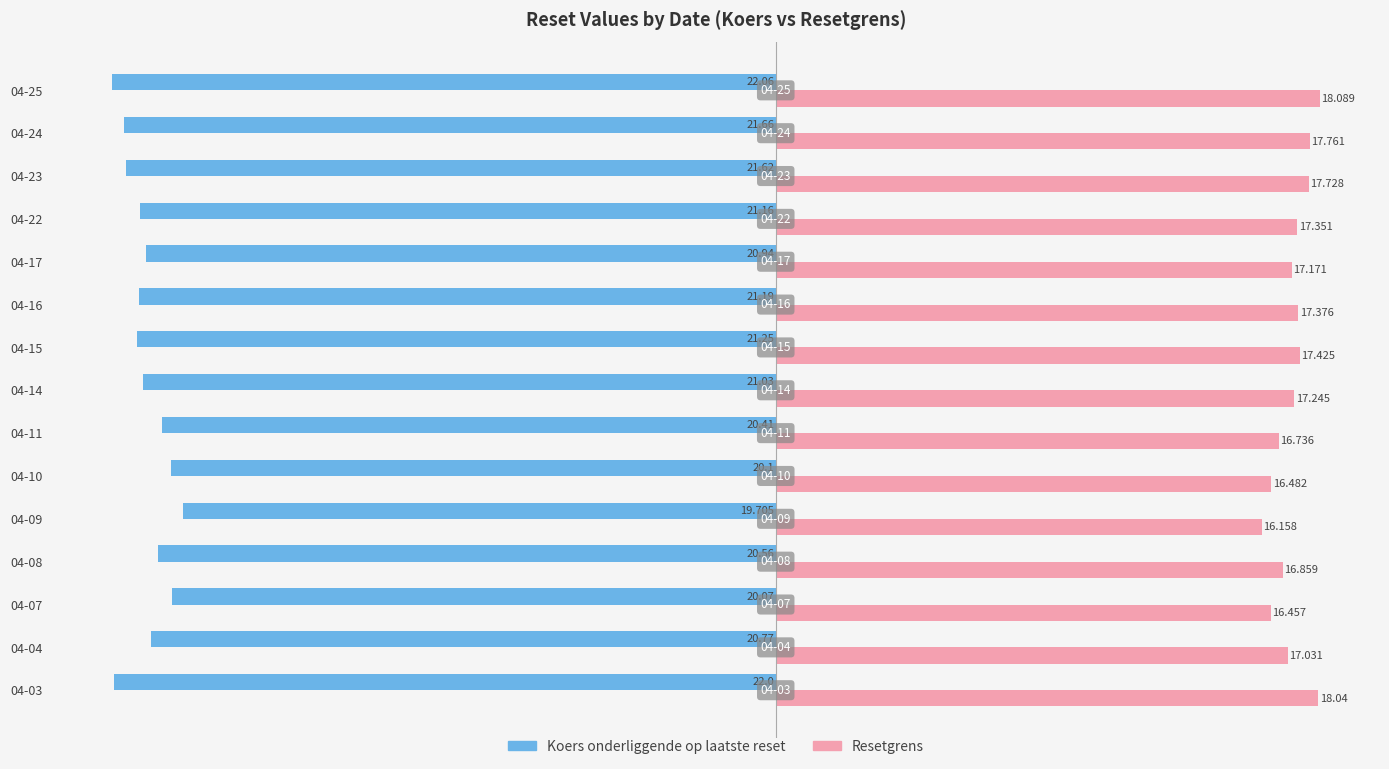

Which series has the largest total across all categories?

Resetgrens